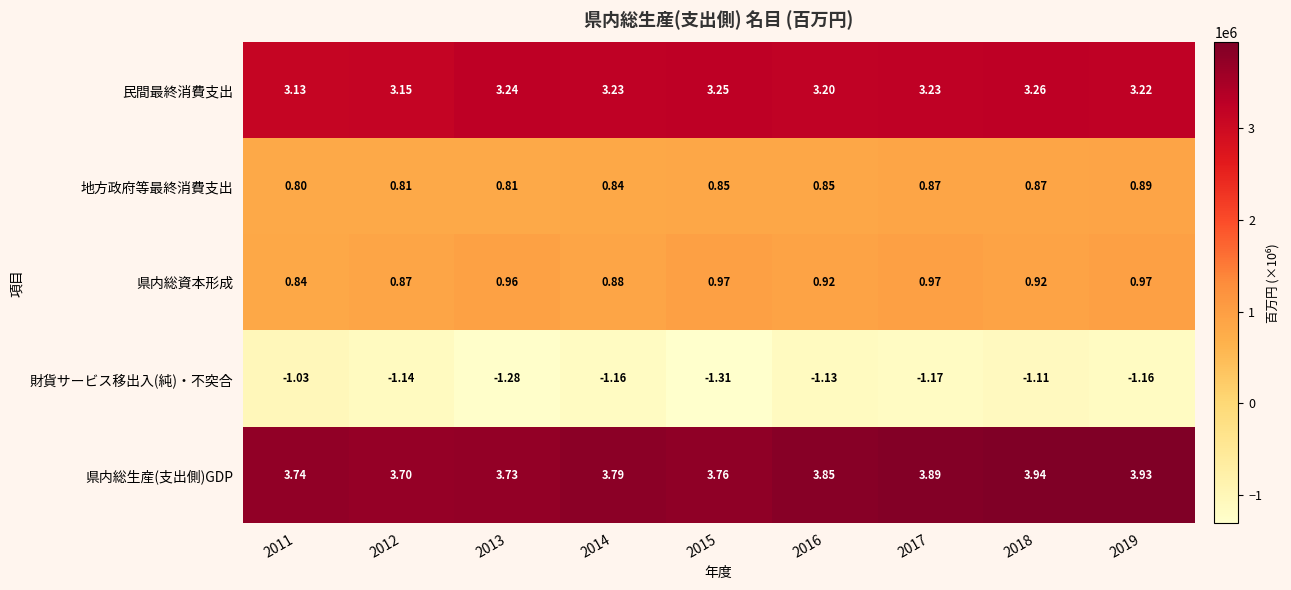

Which series has the largest total across all categories?

県内総生産(支出側)GDP